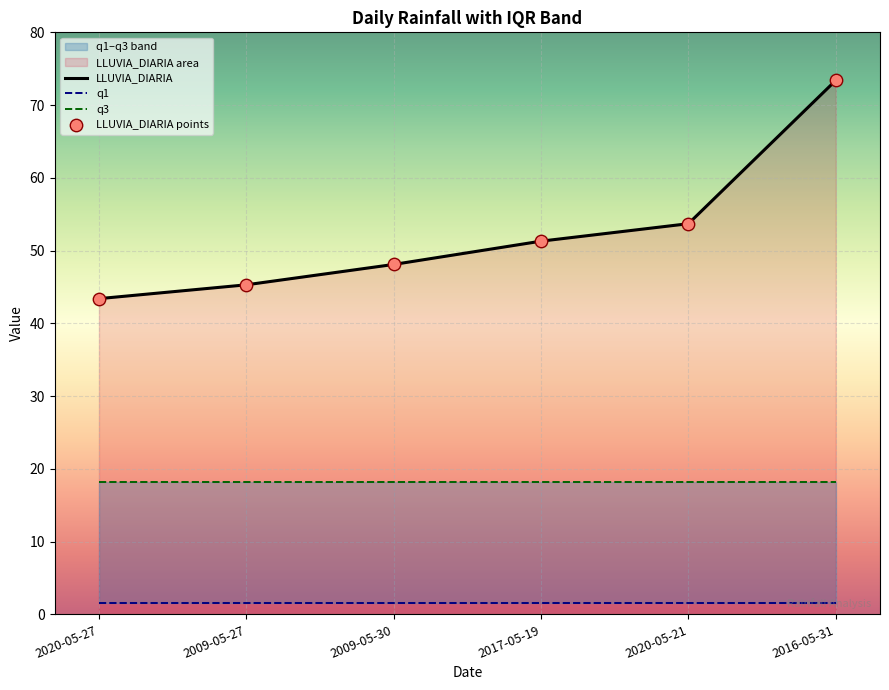

At how many categories does at least one series exceed 12?

6